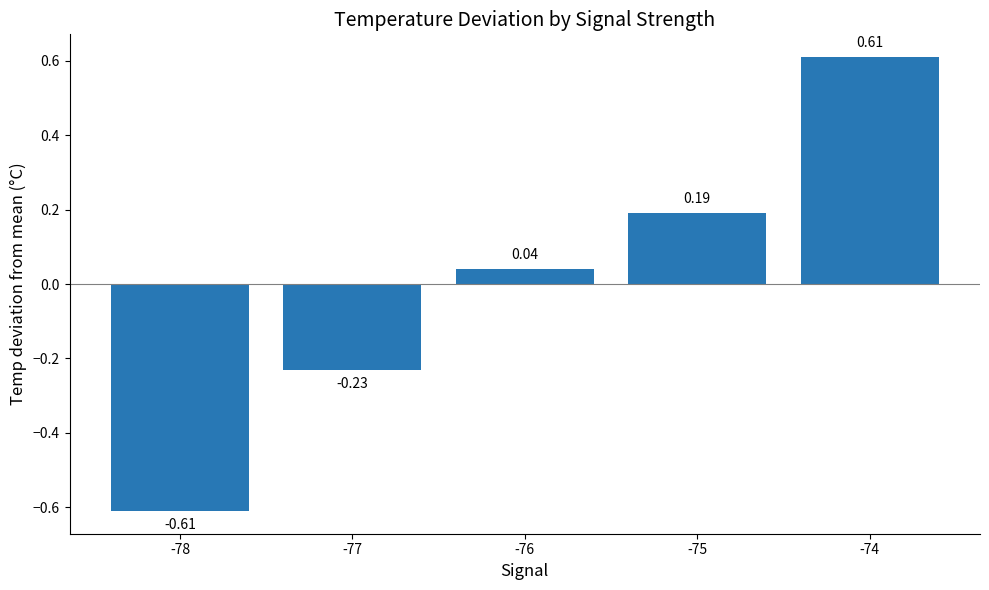

How many positive values are there?

3